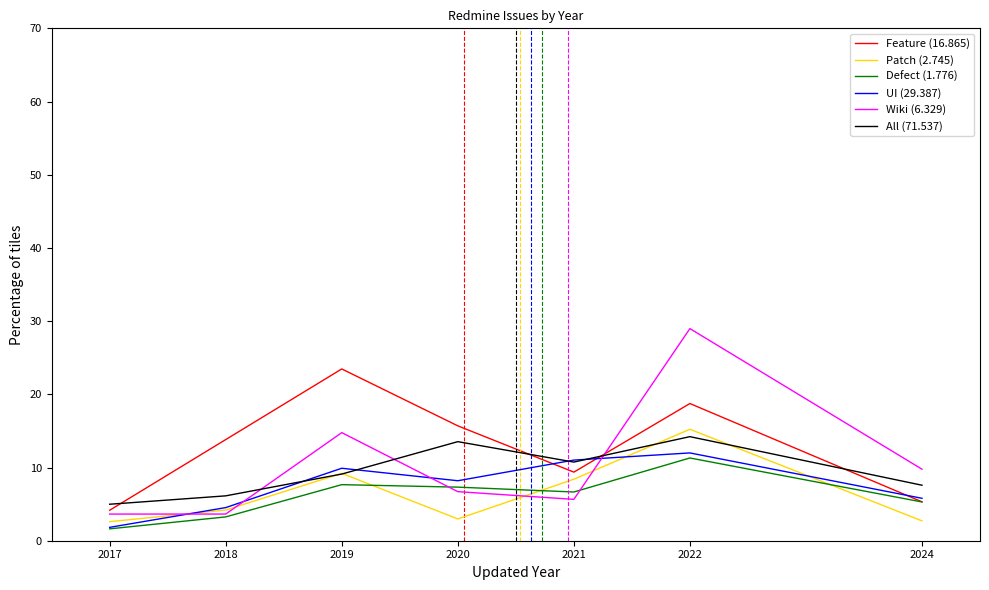

How many lines are shown in the chart?

6